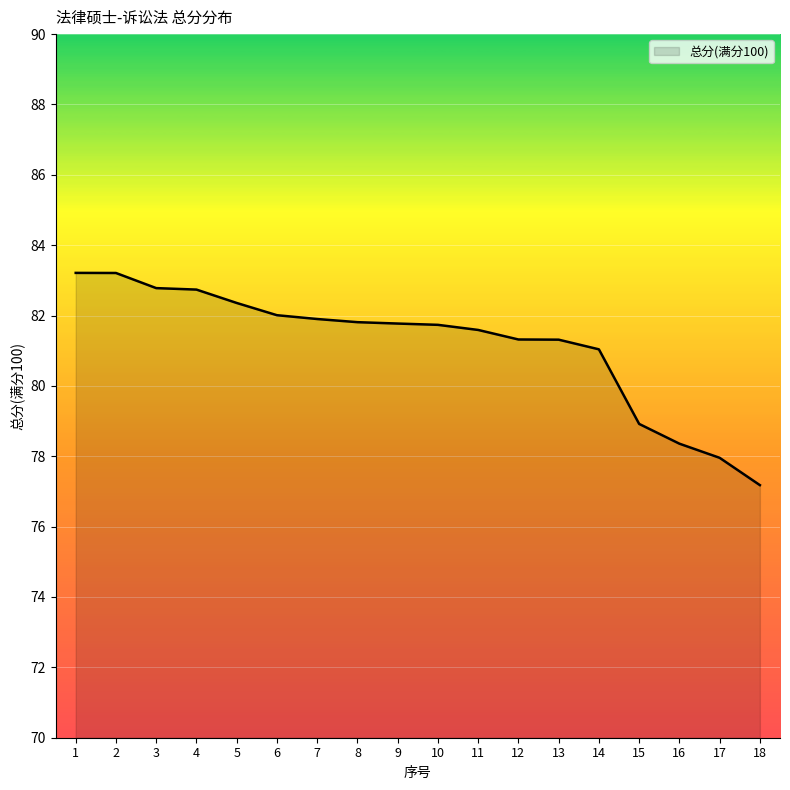

What is the maximum value shown in the chart?

83.2